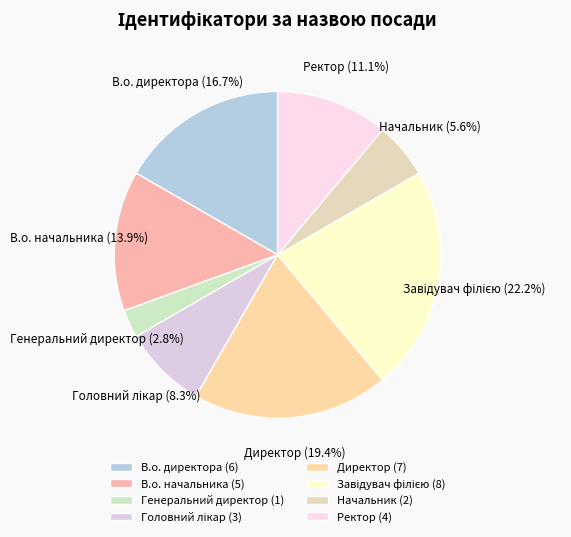

How many slices are in this pie chart?

8